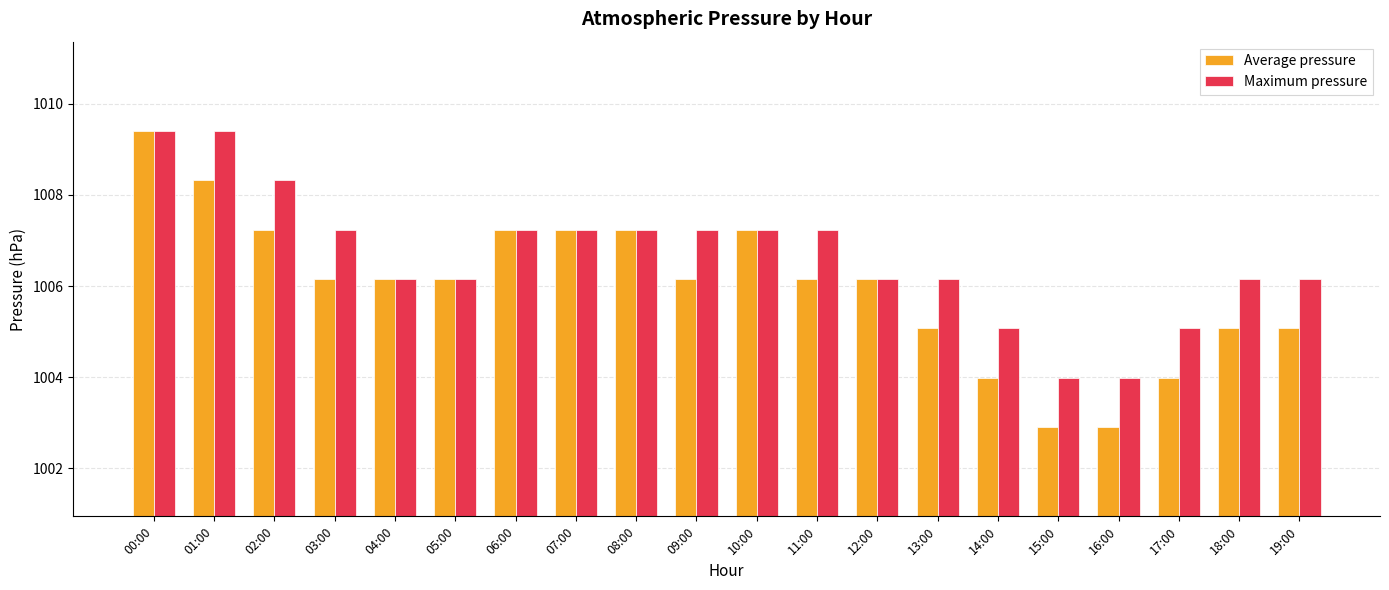

What are all the series names shown in the legend?

Average pressure, Maximum pressure